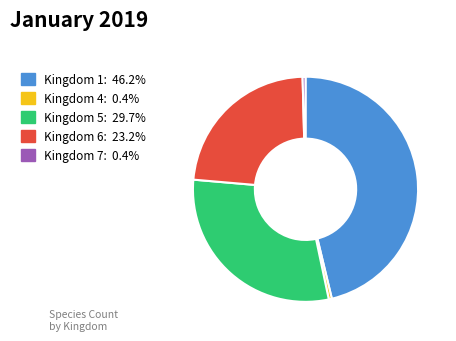

Is there a majority slice in this chart?

No